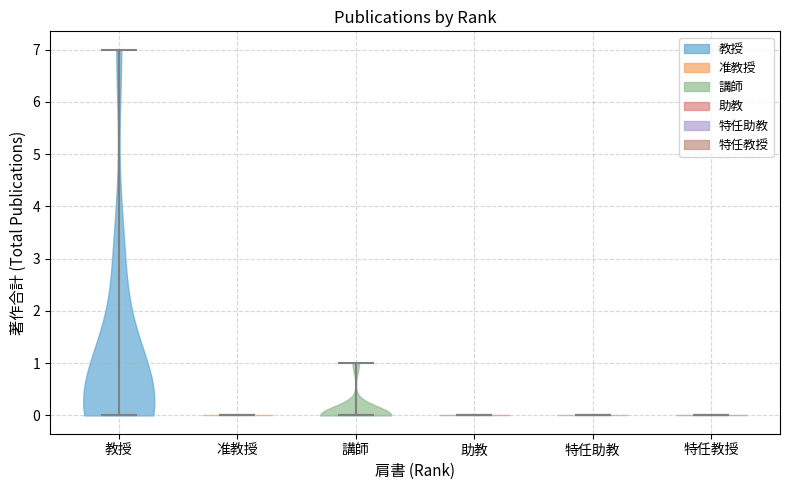

Where does the median line of the violin for 講師 sit on the y-axis? The values are not printed on the chart, so give them approximately, as read against the axis.

0